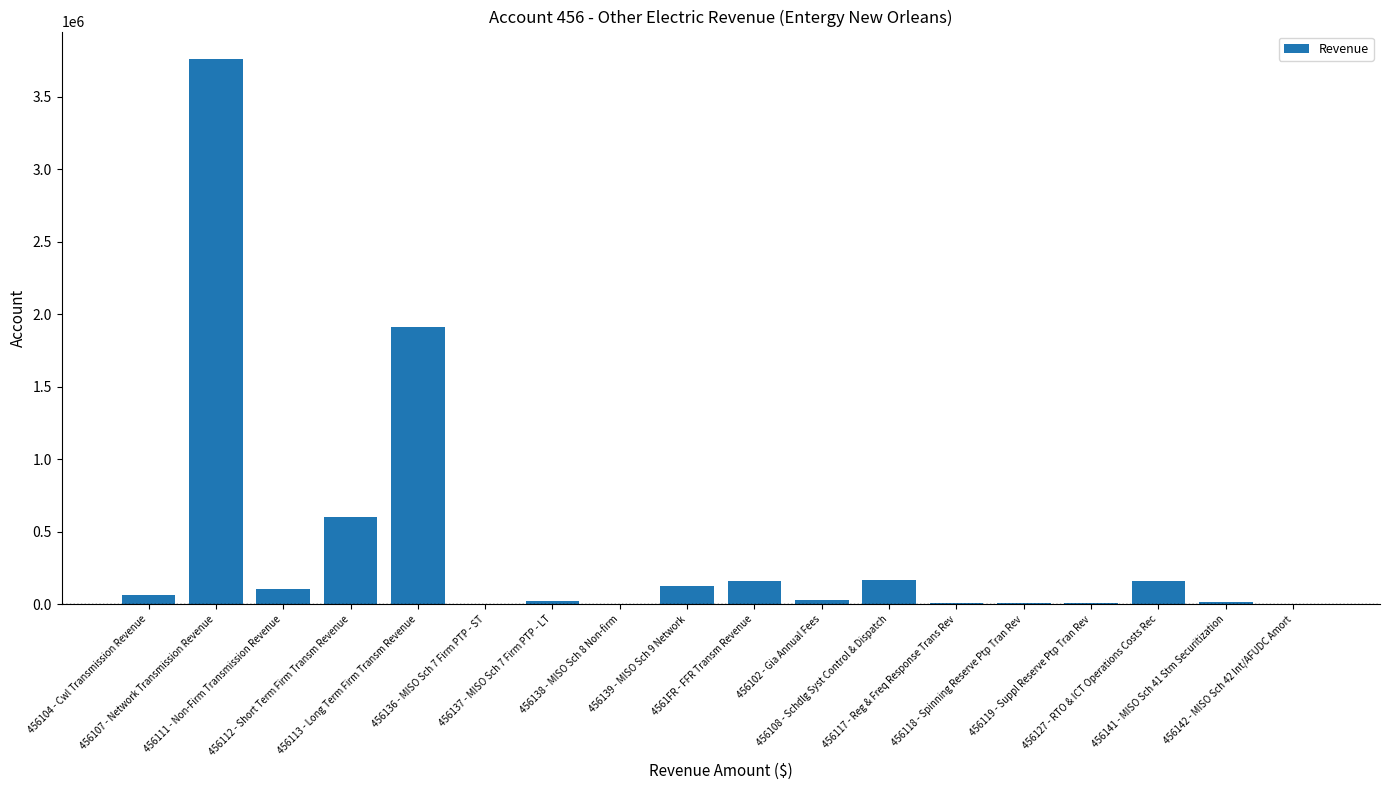

What is the change in value from 456104 - Cwl Transmission Revenue to 456142 - MISO Sch 42 Int/AFUDC Amort?

-65214.1